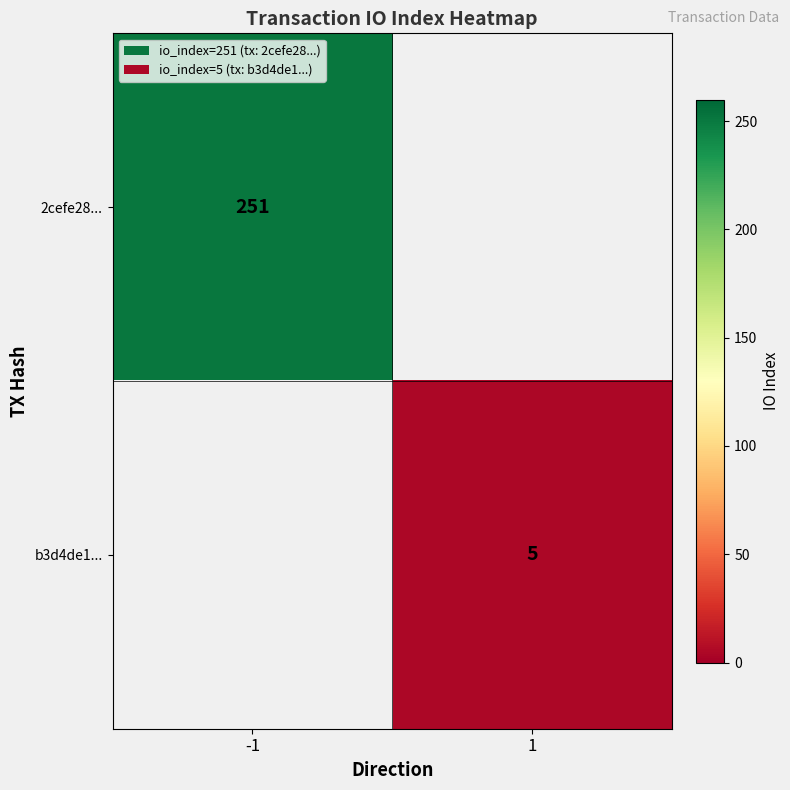

The b3d4de1... series shows 5 at 1. True or false?

True